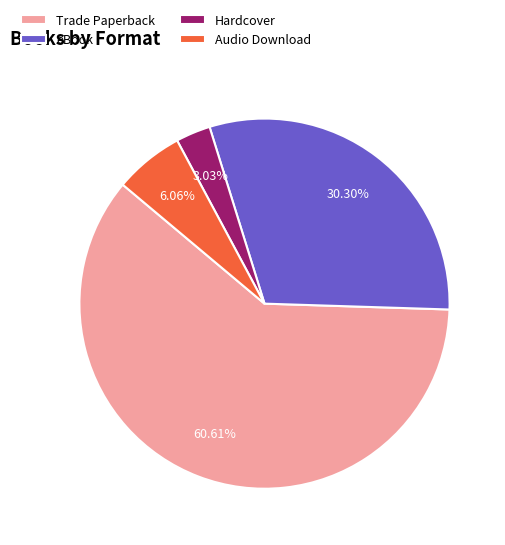

Does Trade Paperback represent more than half of the total?

Yes